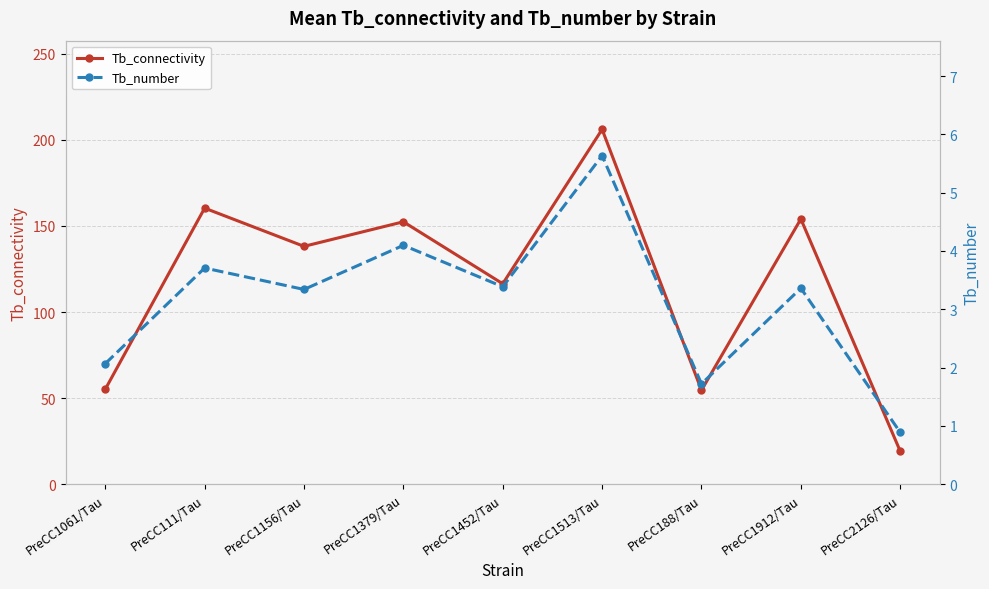

How many values in the Tb_number series exceed 3?

6